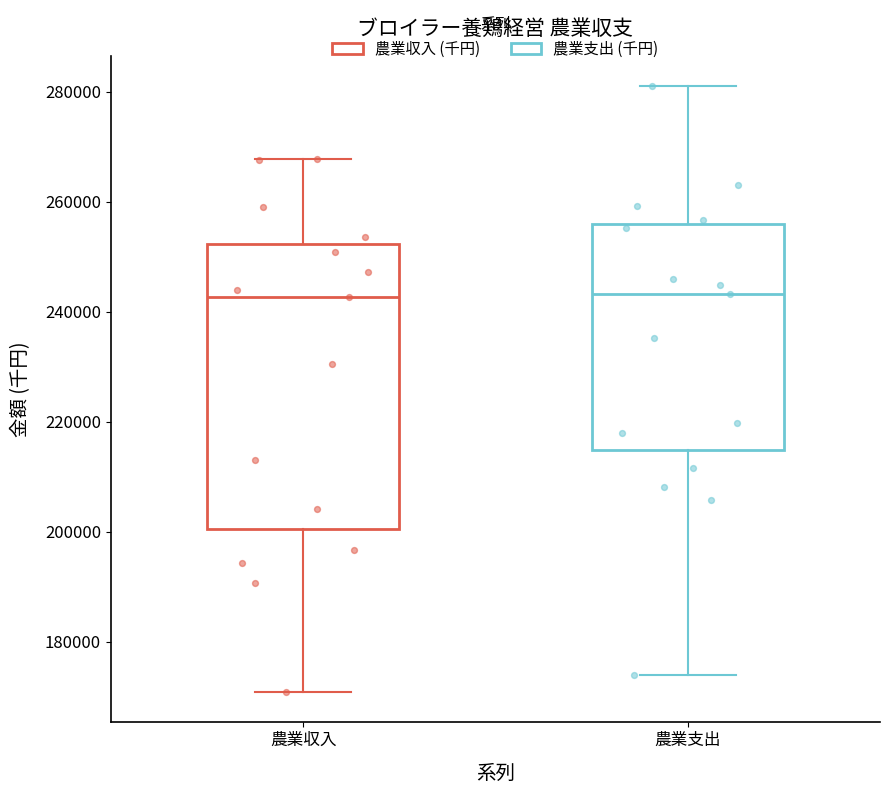

Where does the upper whisker of the box for 農業支出 end on the y-axis? The values are not printed on the chart, so give them approximately, as read against the axis.

282000